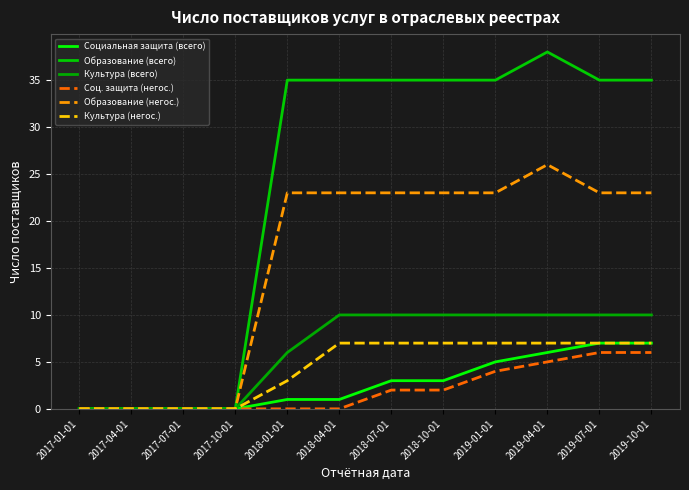

What is the value of the Соц. защита (негос.) point at the 8th from the left?

2